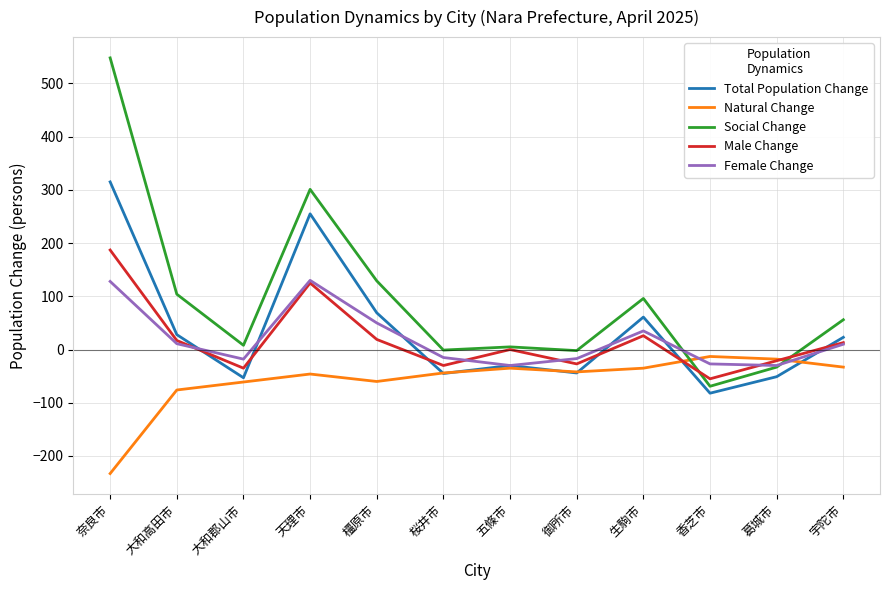

True or false: Natural Change and Social Change cross at least once.

True